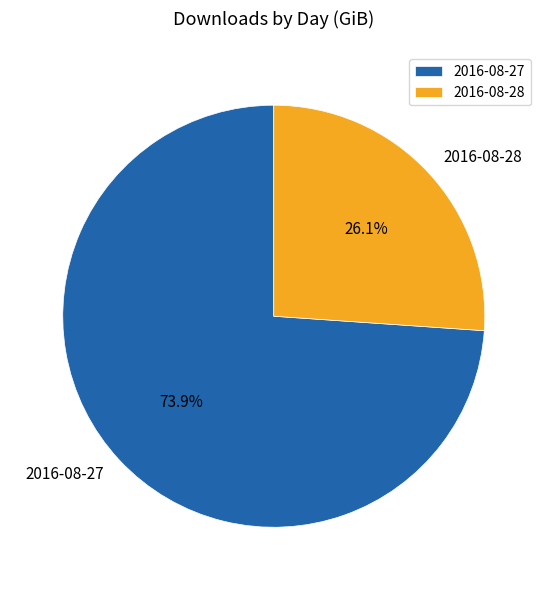

Is it true that 2016-08-28 is 26% of the pie?

True